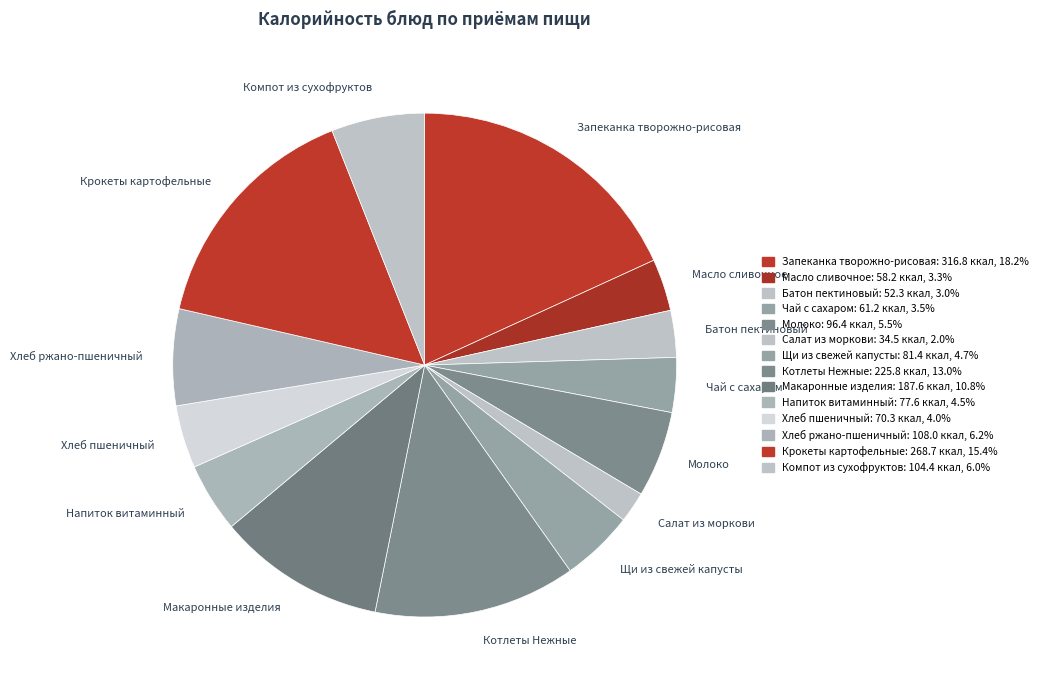

Is the sum of Батон пектиновый and Компот из сухофруктов greater than half?

No